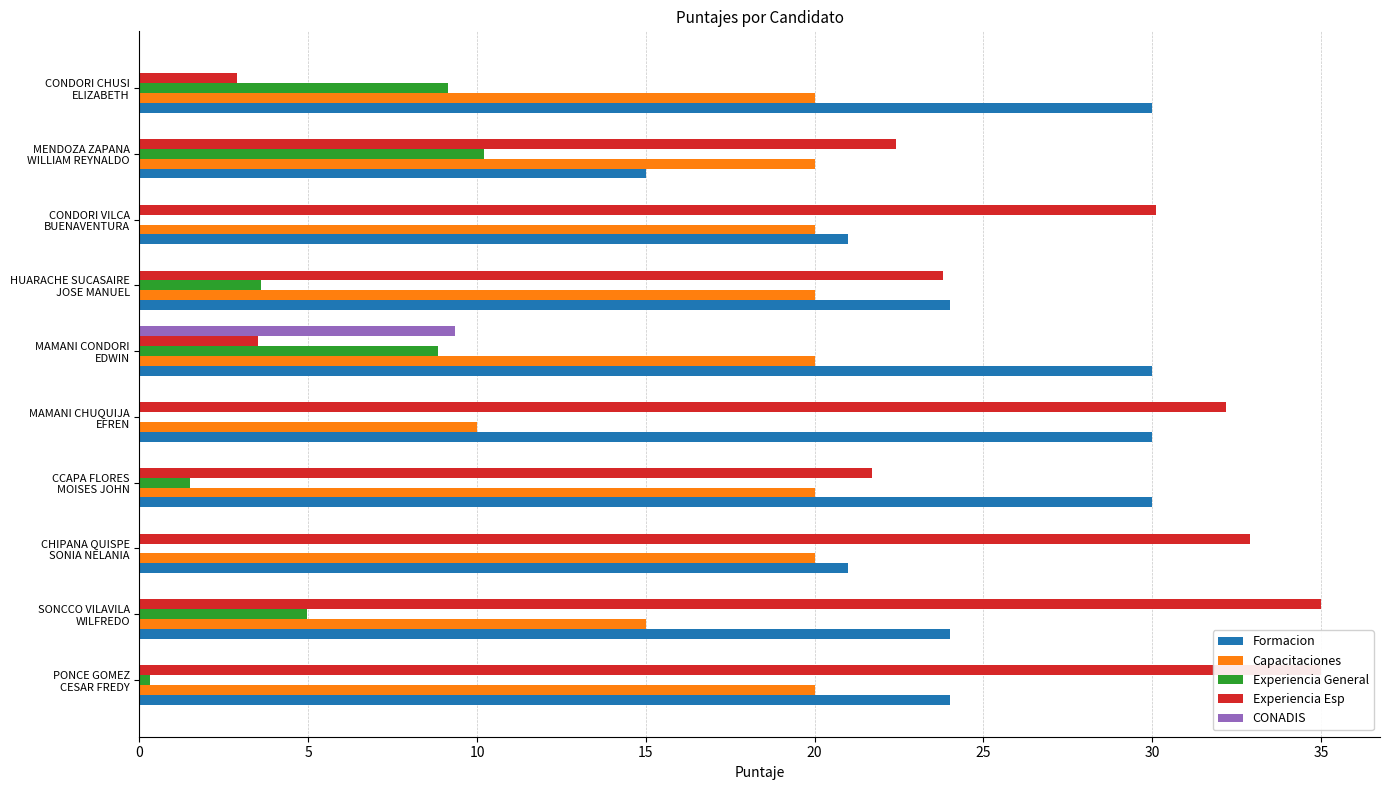

Is it true that Experiencia Esp equals 32.2 at CCAPA FLORES MOISES JOHN?

False